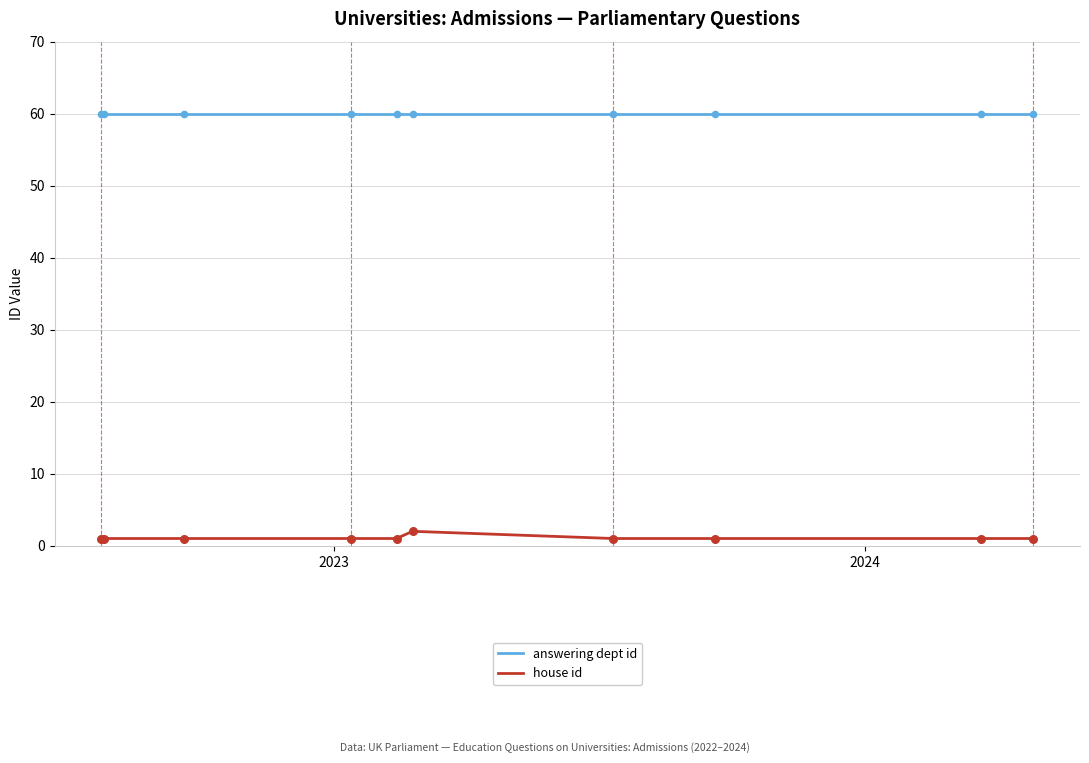

What is the maximum value shown in the chart?

60